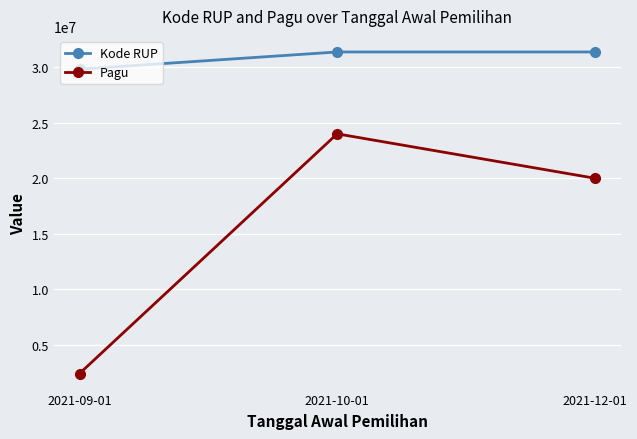

How many lines are shown in the chart?

2